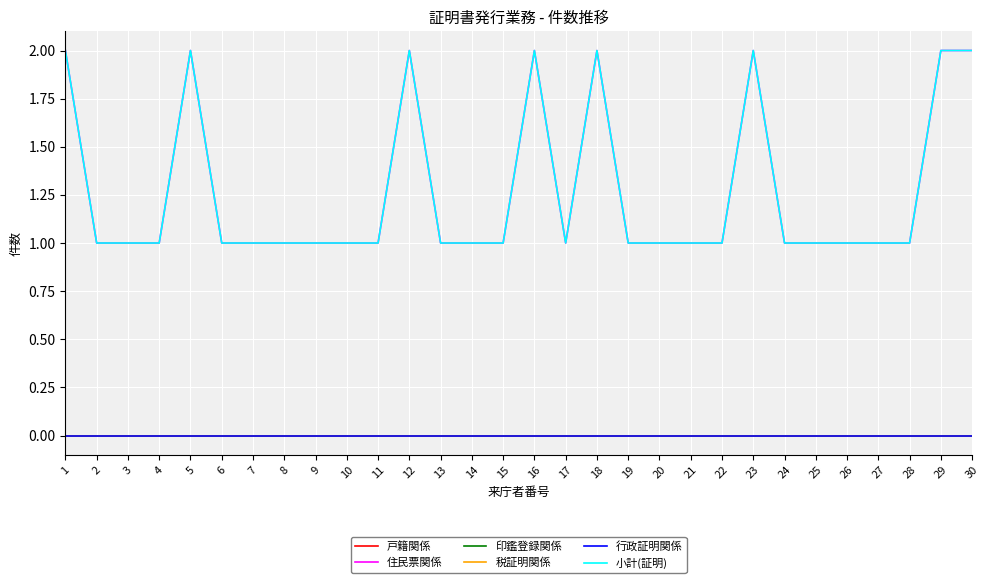

Is this an area chart (filled region under the line)?

No